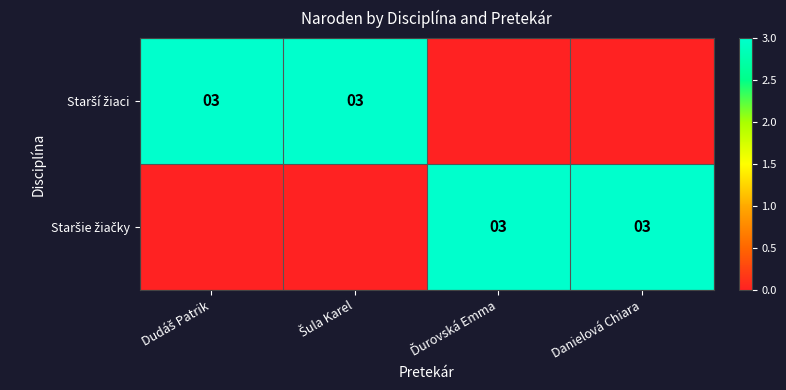

How many values in Staršie žiačky are above zero?

2